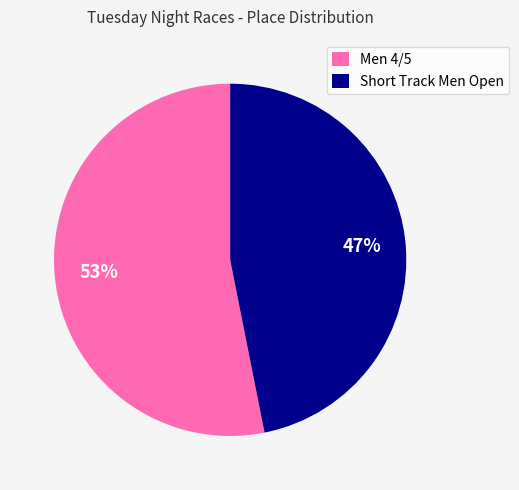

Rank the categories by value from highest to lowest.

Men 4/5, Short Track Men Open